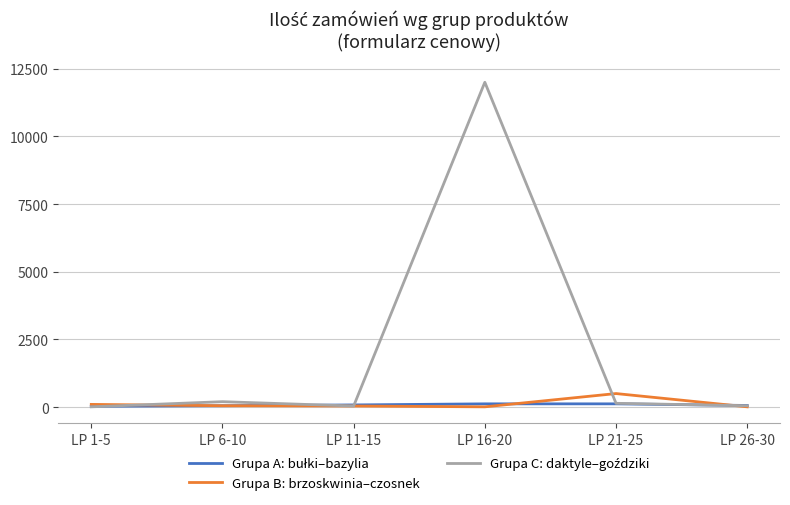

At which label does Grupa B: brzoskwinia–czosnek reach its peak?

LP 21-25